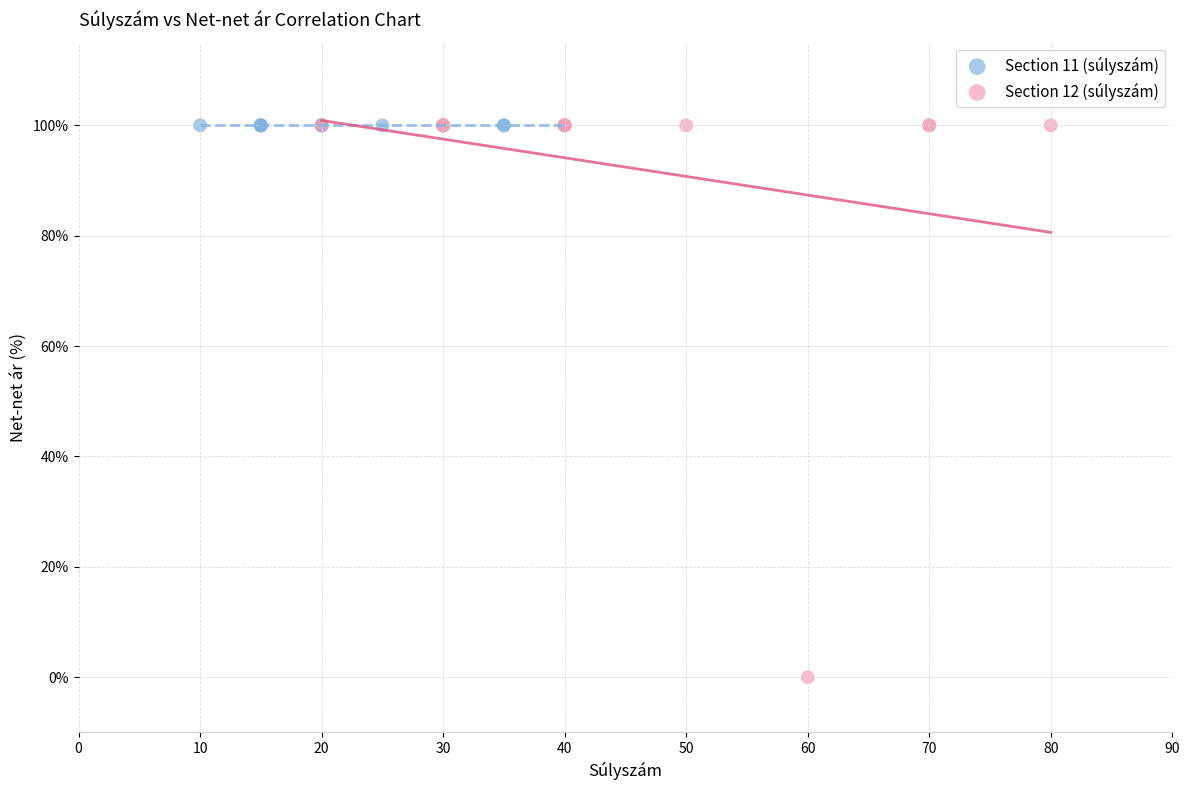

What are all the series names shown in the legend?

Section 11 (súlyszám), Section 12 (súlyszám)